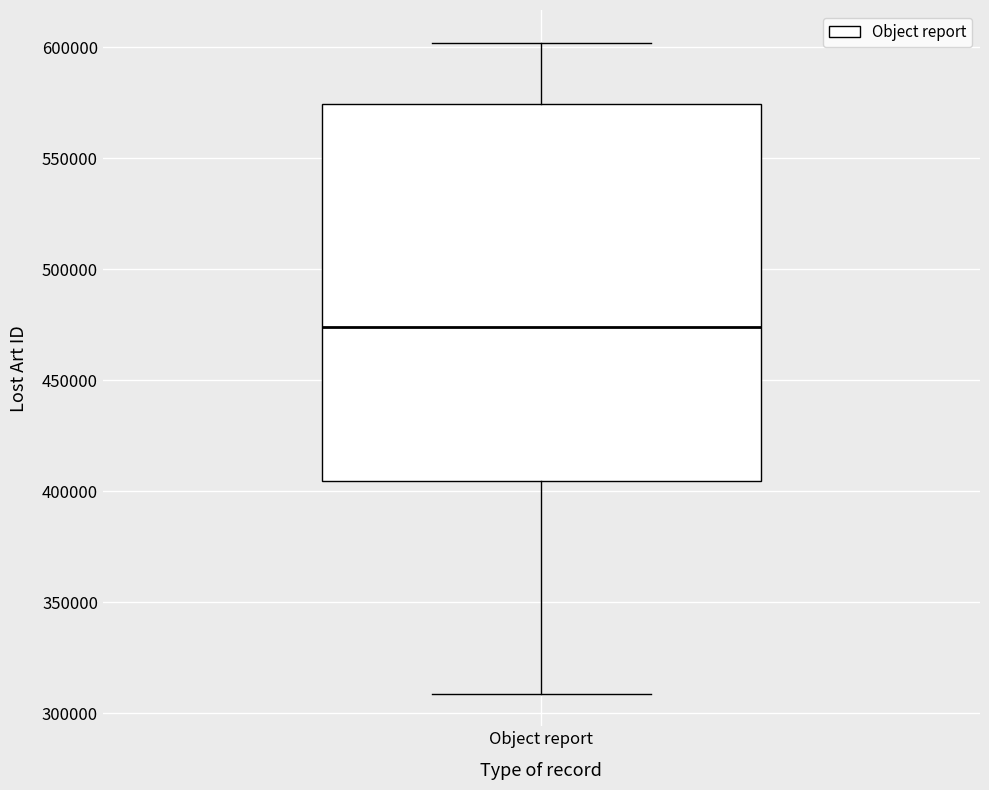

Read this box plot against the y-axis: the position of the median line, the range covered by the box, and the ends of both whiskers. The values are not printed on the chart, so give them approximately, as read against the axis.

median 475000, box 405000 to 575000, whiskers 310000 to 600000